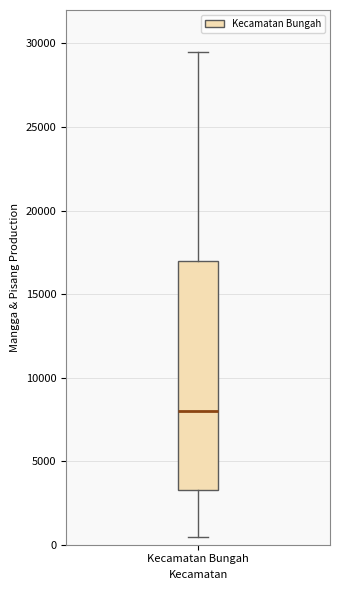

Transcribe this box plot: give where the median line is, the range the box spans, and where the two whiskers end, as read against the y-axis. The values are not printed on the chart, so give them approximately, as read against the axis.

median 8000, box 3500 to 17000, whiskers 500 to 29500